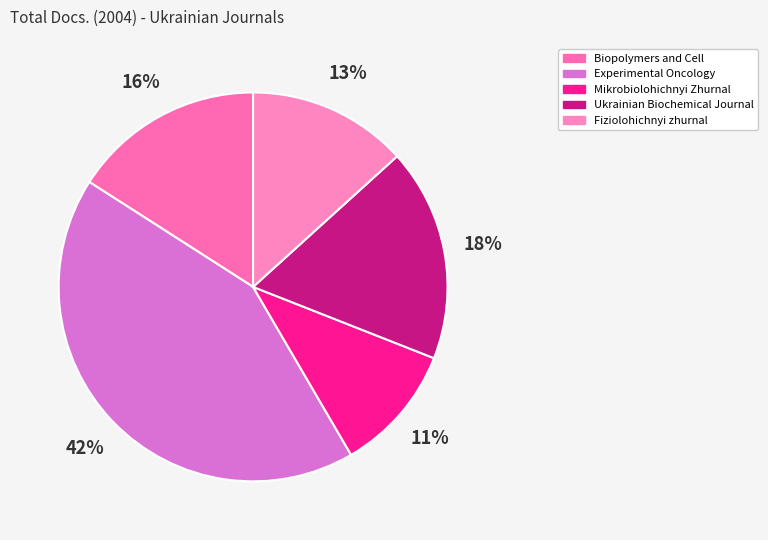

To the nearest percent, what percentage of the pie is Fiziolohichnyi zhurnal?

13%